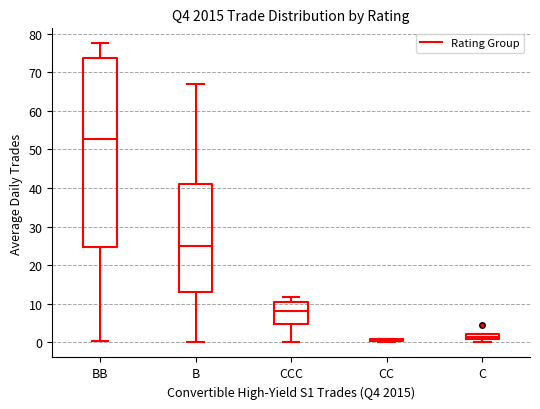

Which box is the tallest, from its lower edge to its upper edge?

BB